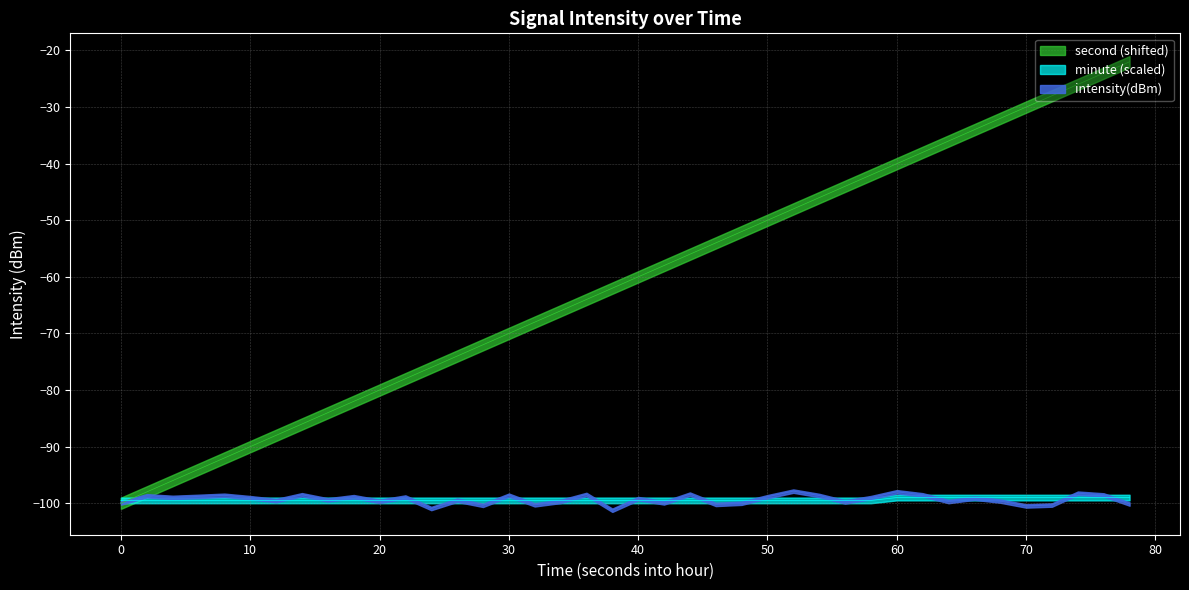

True or false: intensity(dBm) and second_scaled cross at least once.

False